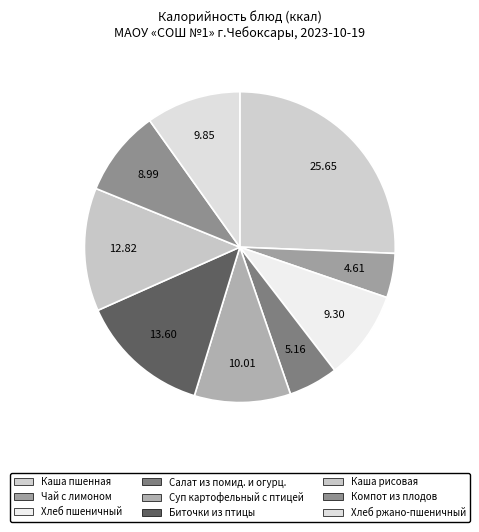

How many segments does this pie chart have?

9